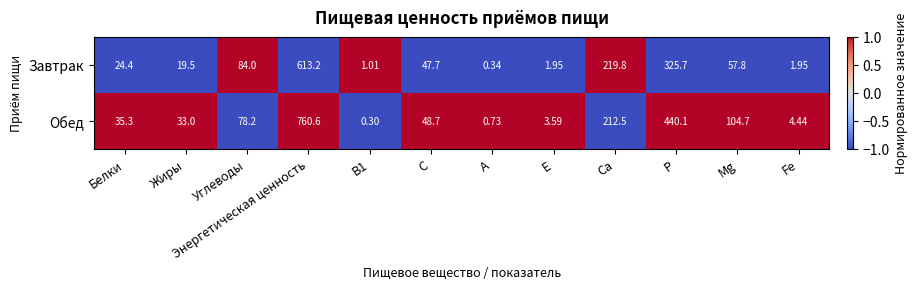

What is the maximum value shown in the chart?

760.6